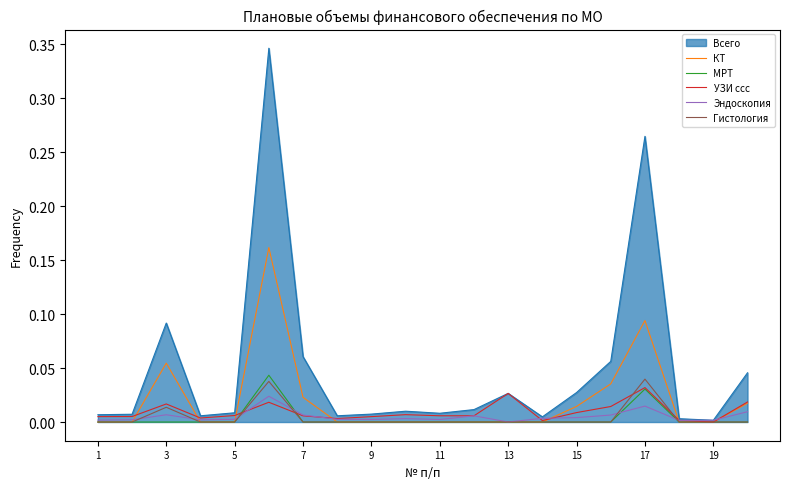

Count the number of data series in this chart.

6